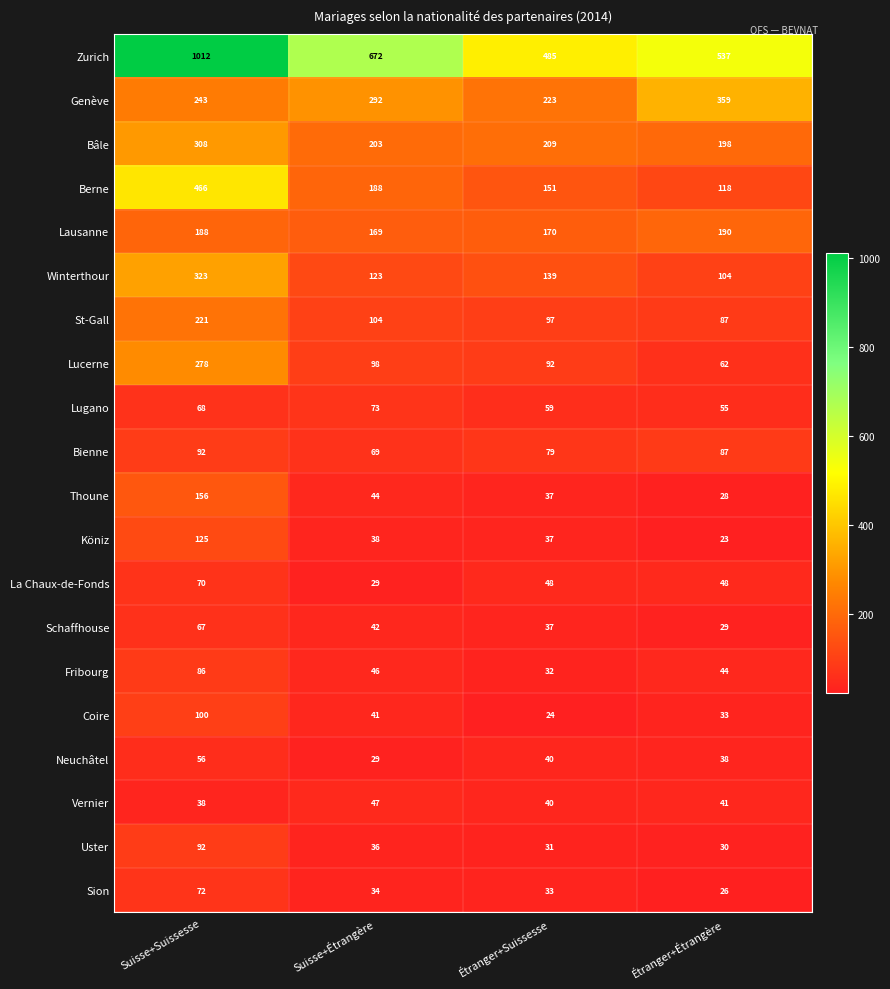

What is the sum of all Vernier values?

166